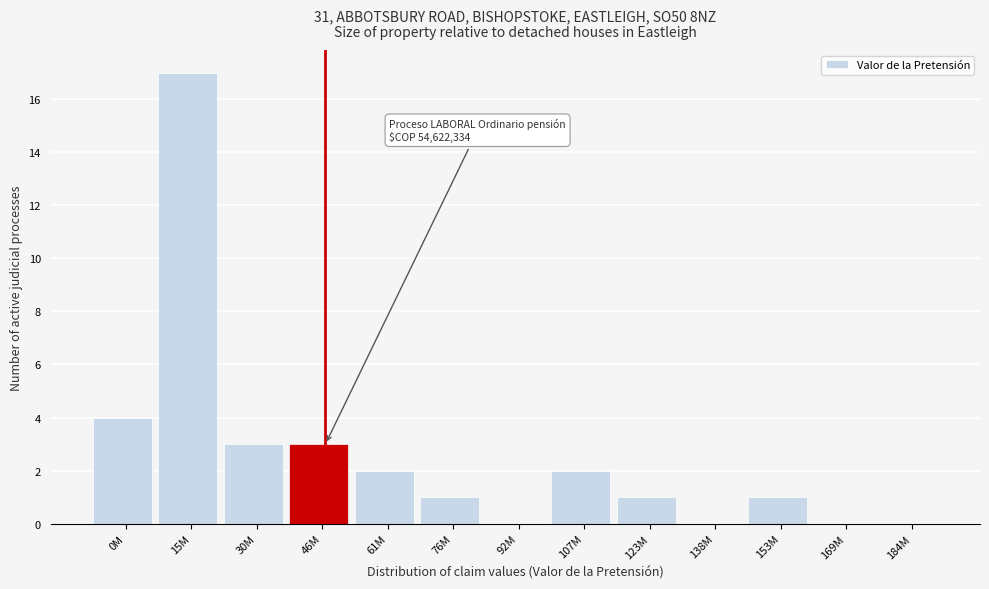

Reading left to right, what are all the values shown in this chart?

0M=4	15M=17	30M=3	46M=3	61M=2	76M=1	92M=0	107M=2	123M=1	138M=0	153M=1	169M=0	184M=0